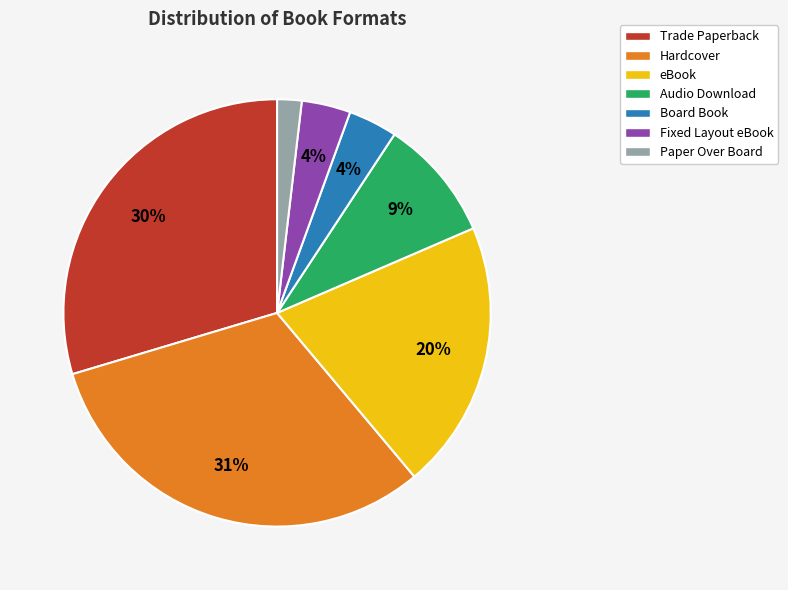

Is there a majority slice in this chart?

No